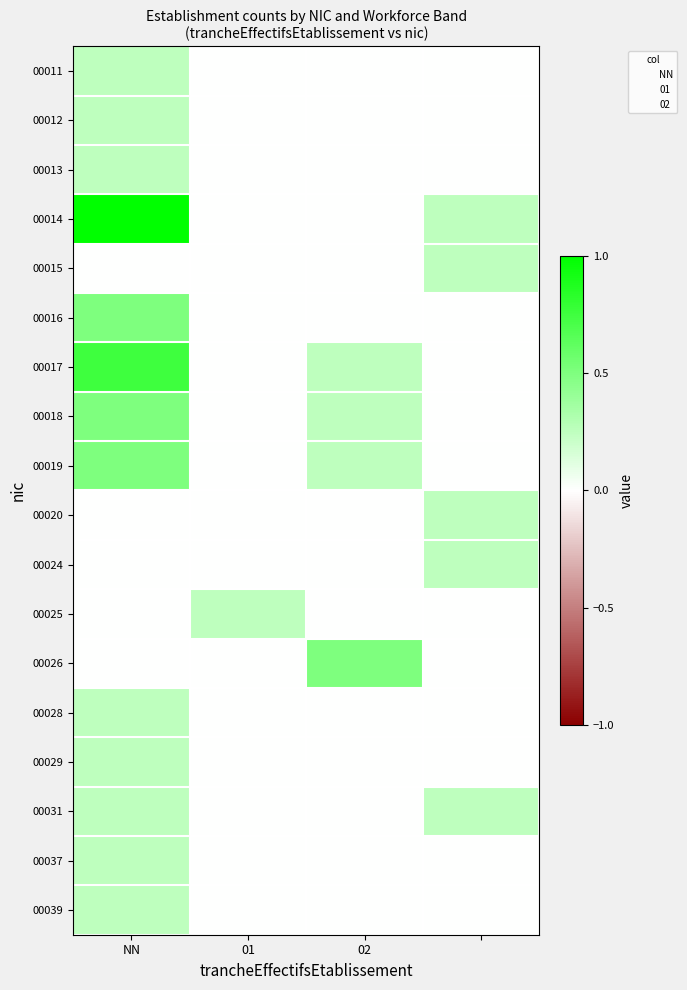

Reading left to right, extract all data points from this chart.

00011: 0.2	0.0	0.0	0.0
00012: 0.2	0.0	0.0	0.0
00013: 0.2	0.0	0.0	0.0
00014: 1.0	0.0	0.0	0.2
00015: 0.0	0.0	0.0	0.2
00016: 0.5	0.0	0.0	0.0
00017: 0.8	0.0	0.2	0.0
00018: 0.5	0.0	0.2	0.0
00019: 0.5	0.0	0.2	0.0
00020: 0.0	0.0	0.0	0.2
00024: 0.0	0.0	0.0	0.2
00025: 0.0	0.2	0.0	0.0
00026: 0.0	0.0	0.5	0.0
00028: 0.2	0.0	0.0	0.0
00029: 0.2	0.0	0.0	0.0
00031: 0.2	0.0	0.0	0.2
00037: 0.2	0.0	0.0	0.0
00039: 0.2	0.0	0.0	0.0